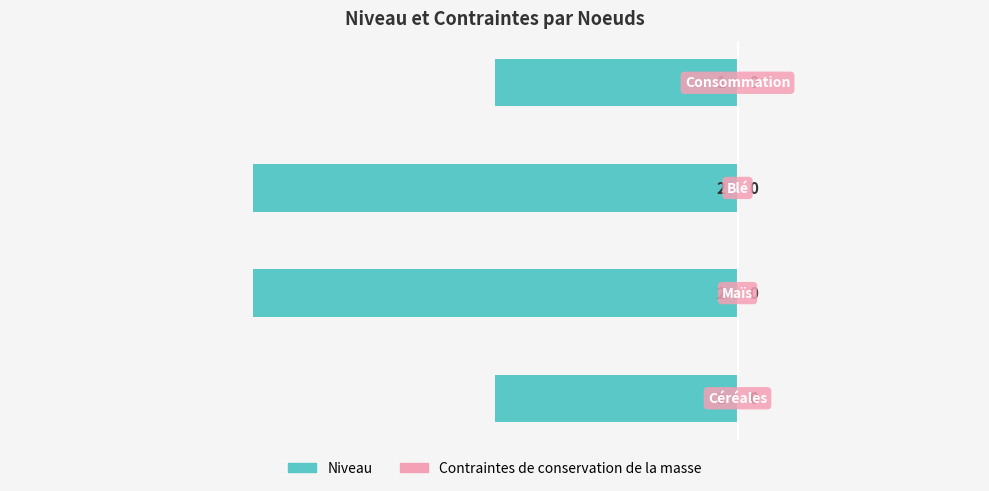

Does the chart contain any negative values?

Yes